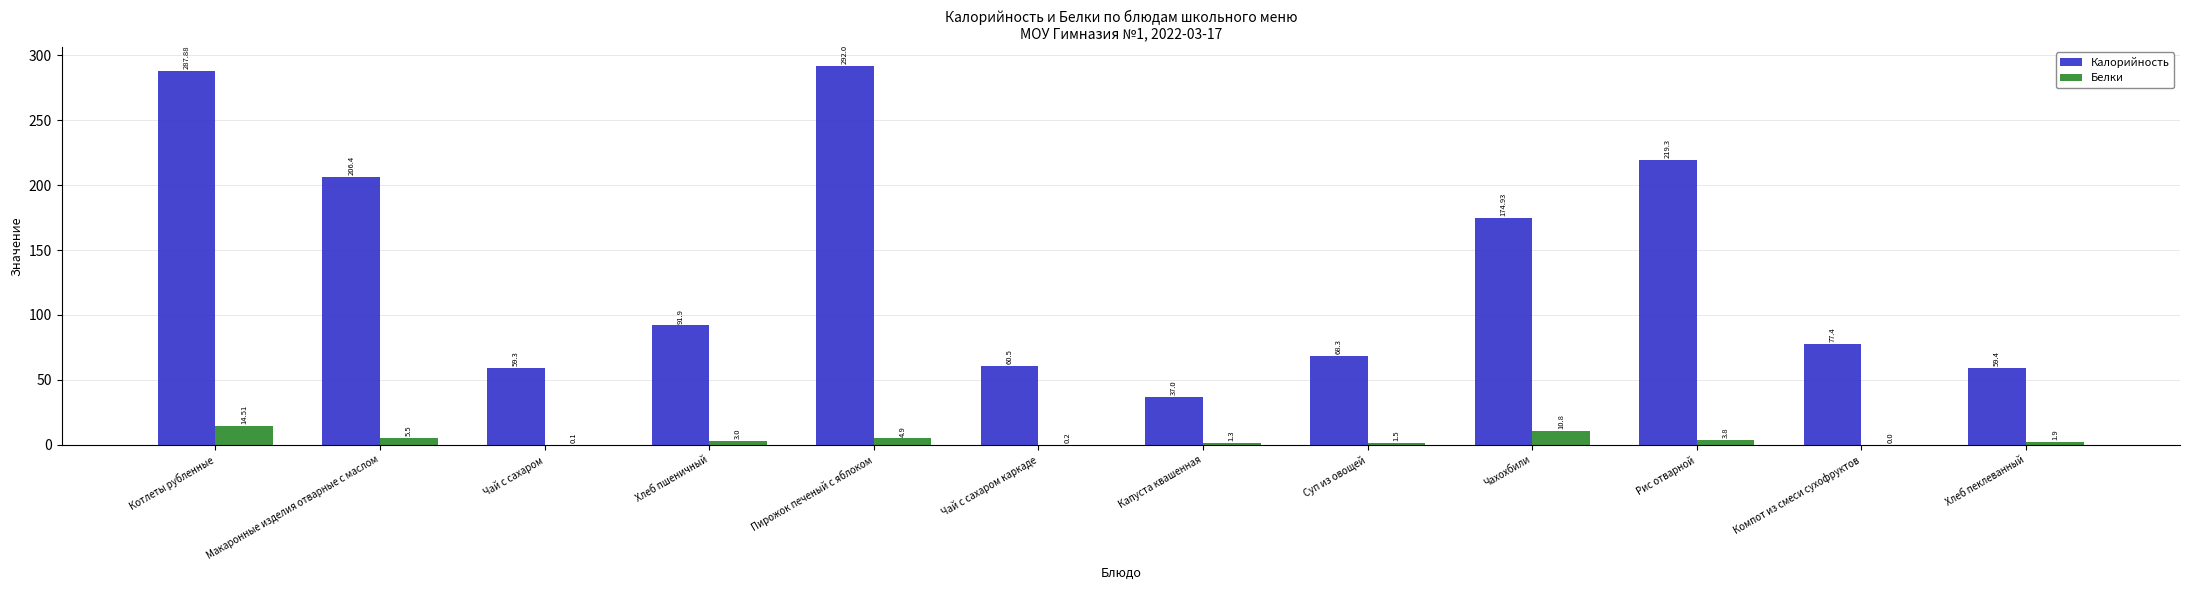

Which category has the highest value in the Белки series?

Котлеты рубленные